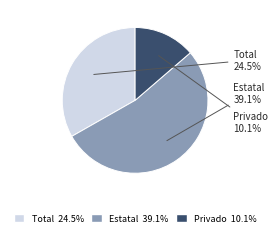

Which category has the biggest portion of the pie?

Estatal